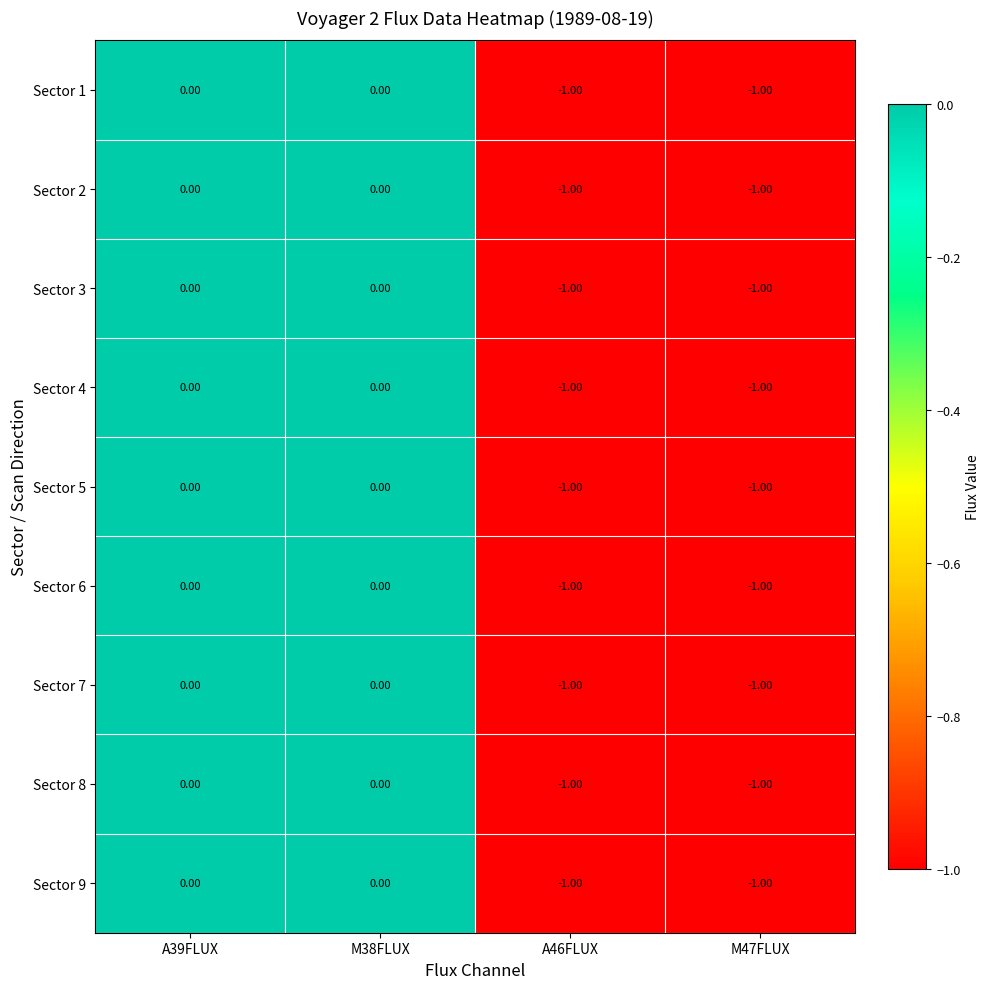

How many series are shown in this chart?

9